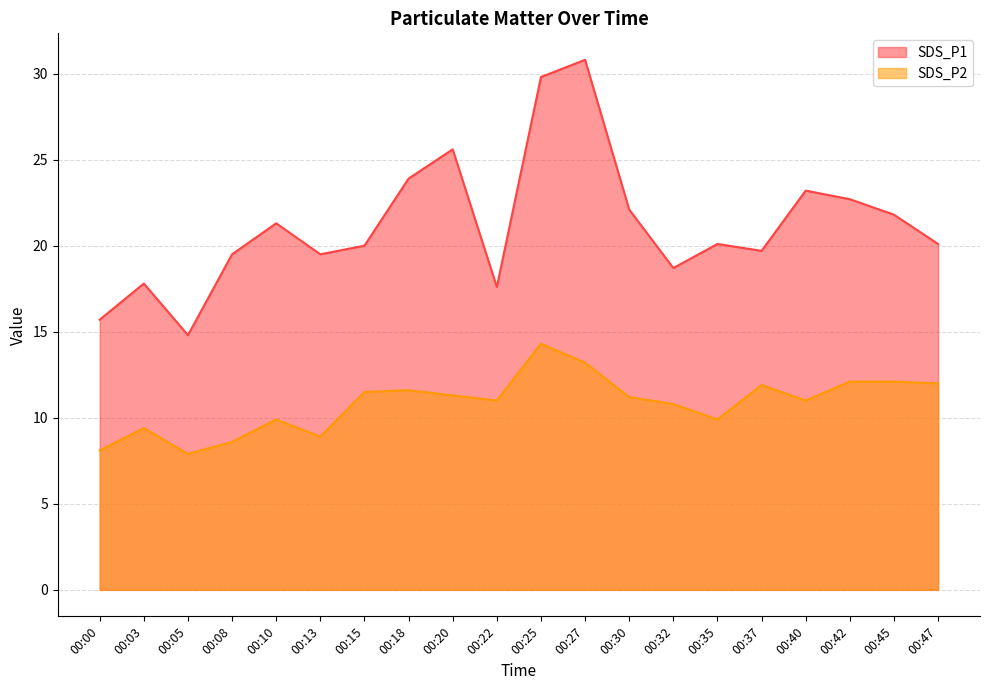

Which category has the highest value in the SDS_P1 series?

00:27